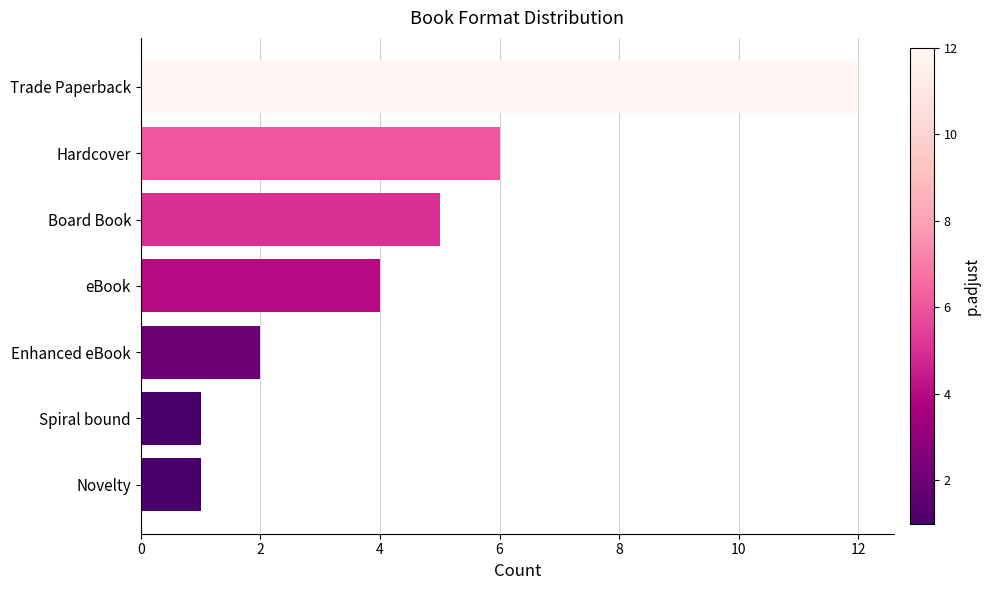

Between Spiral bound and eBook, which is larger?

eBook